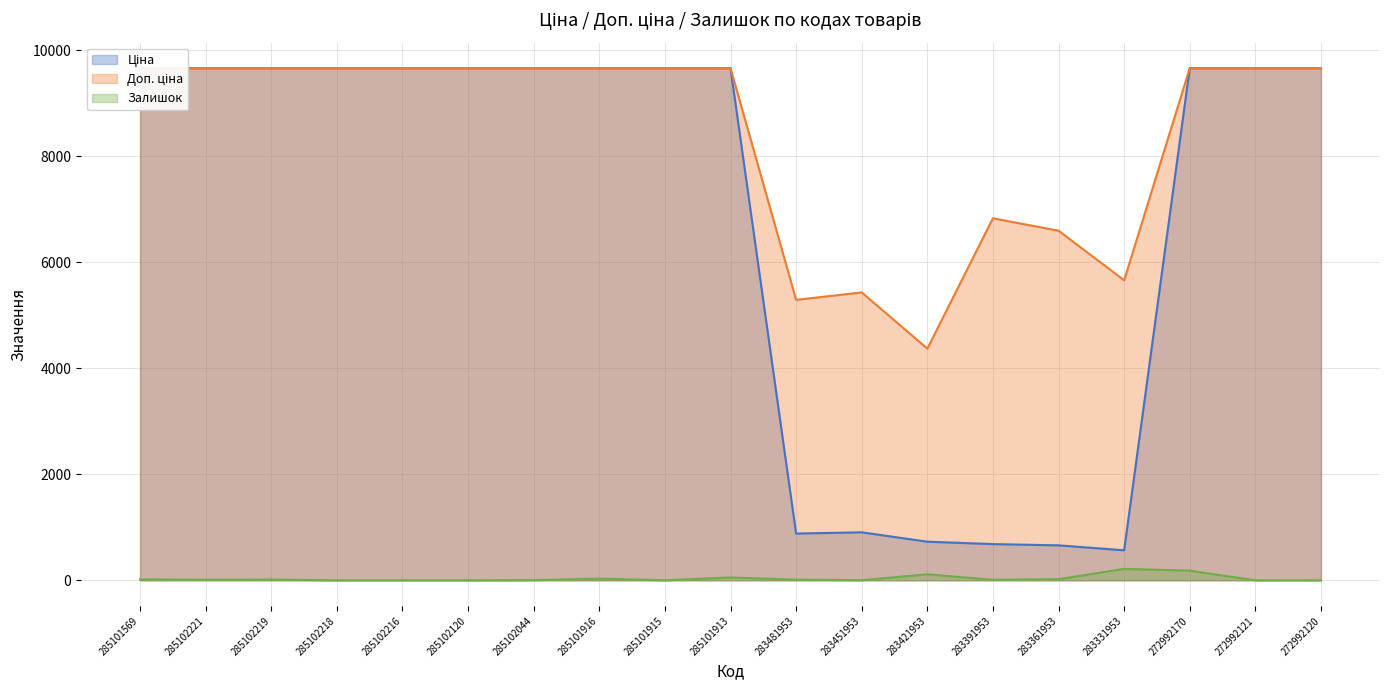

What is the value of the Ціна point at the 2nd from the left?

9664.7